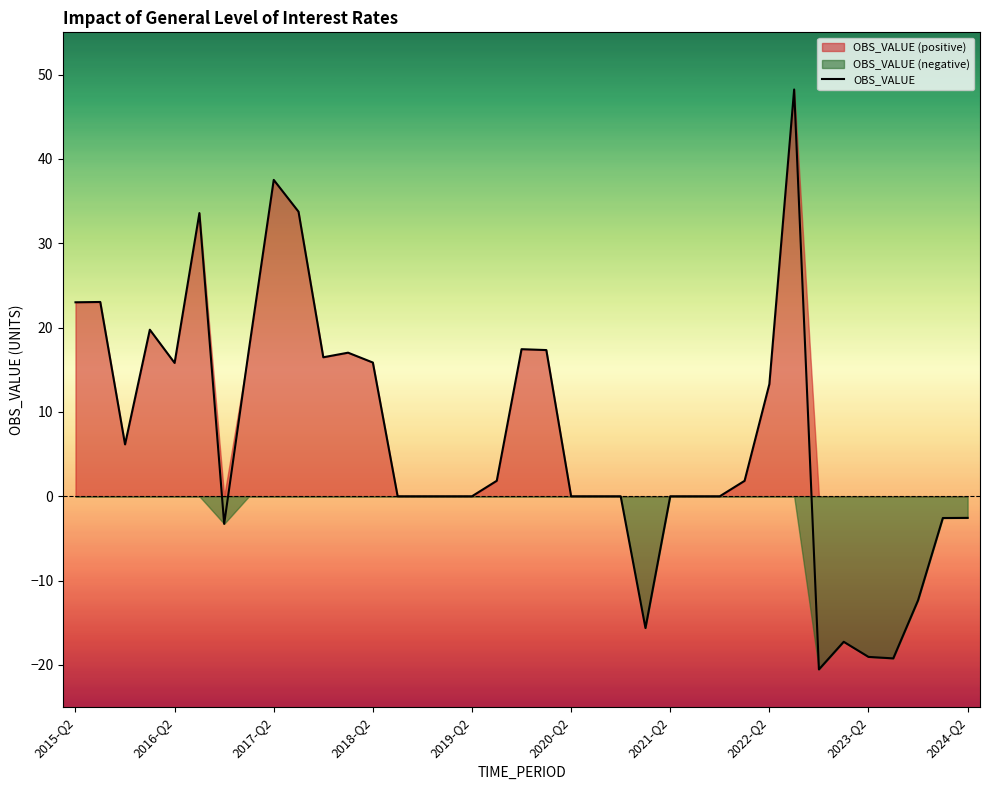

True or false: OBS_VALUE has a value of -7.5 at 2023-Q2.

False